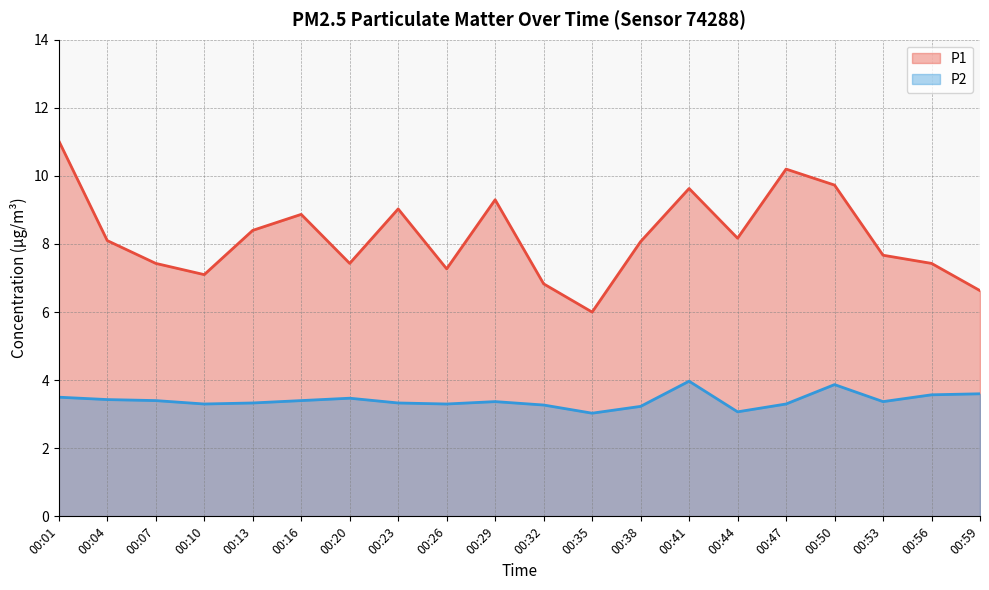

At how many categories does at least one series exceed 7?

17